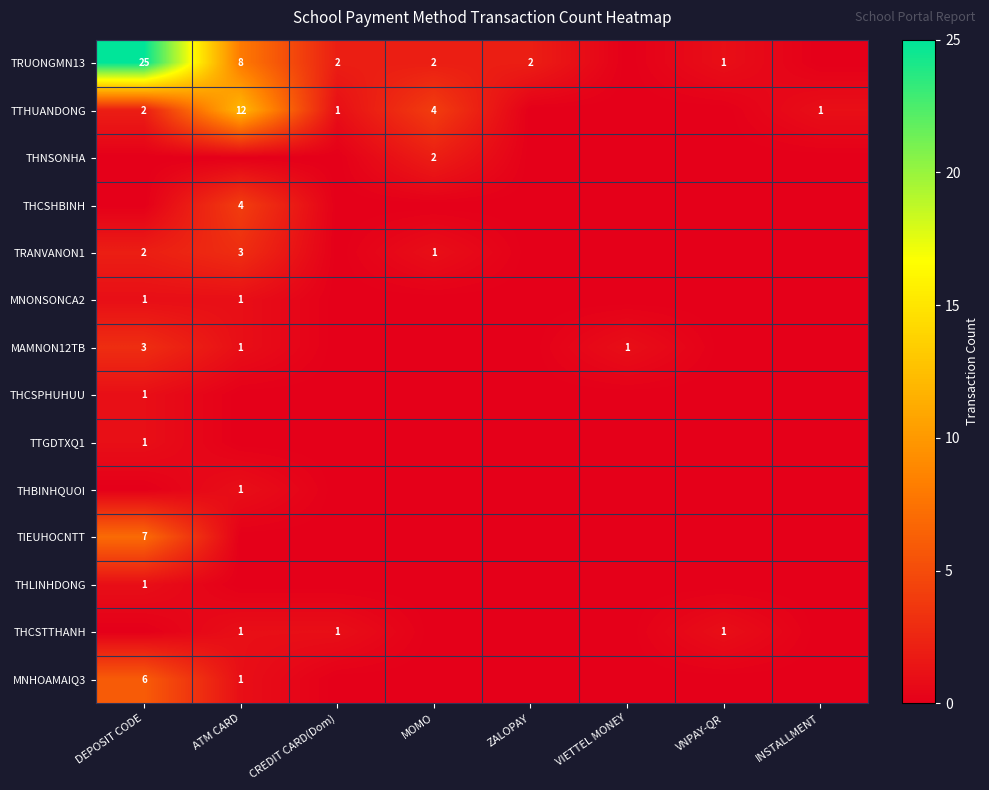

The value of MNONSONCA2 at DEPOSIT CODE is 1. True or false?

True